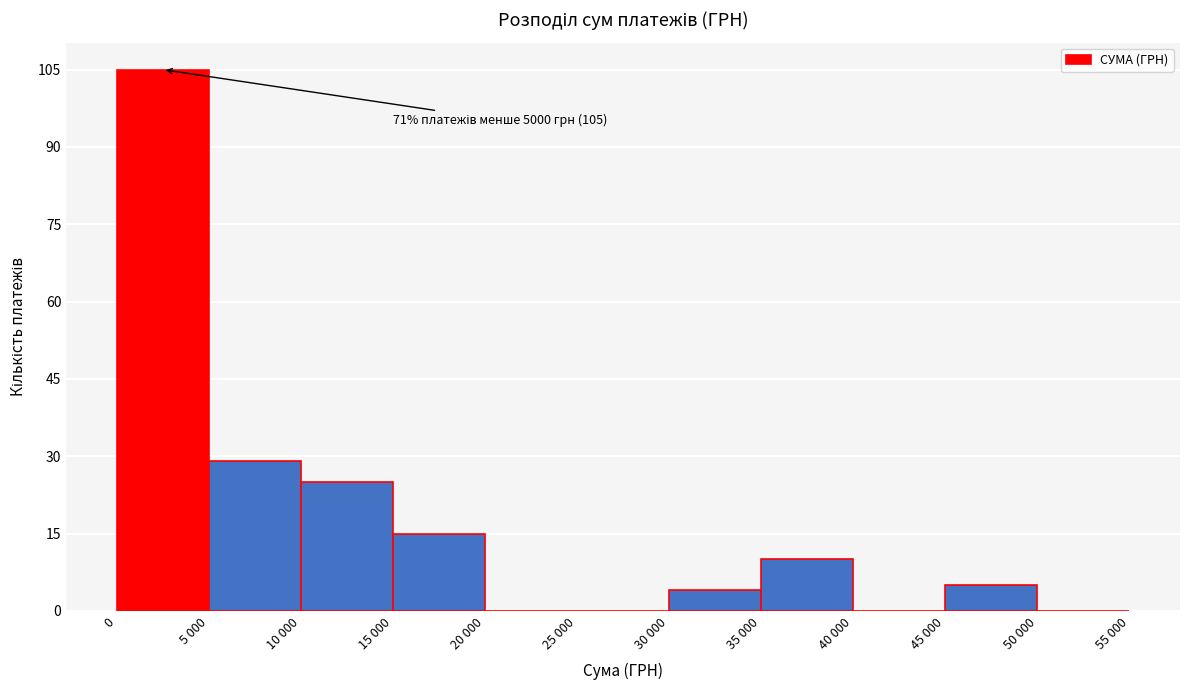

Reading left to right, extract all data points from this chart.

0=105	5 000=29	10 000=25	15 000=15	20 000=0	25 000=0	30 000=4	35 000=10	40 000=0	45 000=5	50 000=0